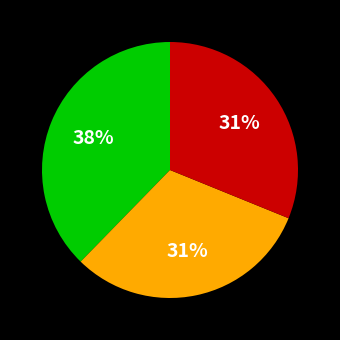

How many slices are in this pie chart?

3